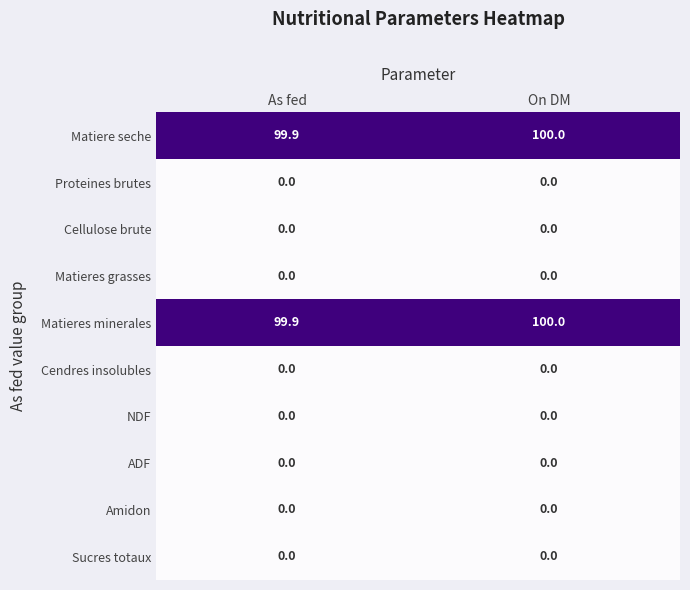

What is the difference between the highest and lowest values at As fed?

99.9